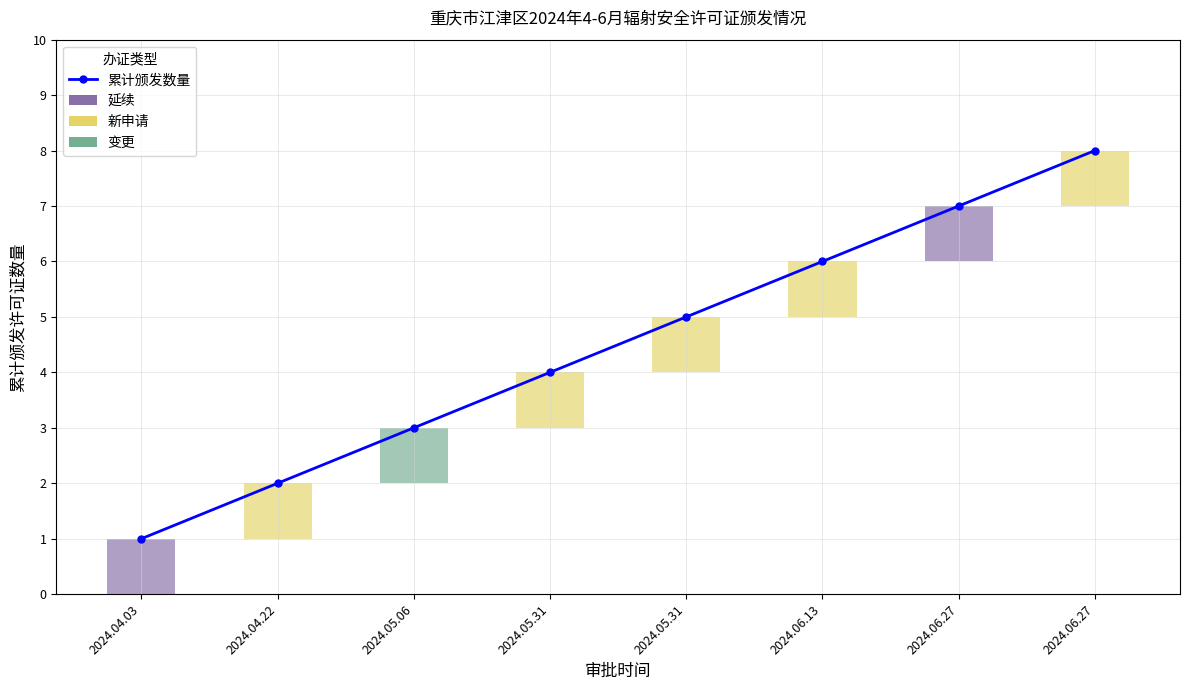

Where is the data nearest to the value 4?

2024.05.31